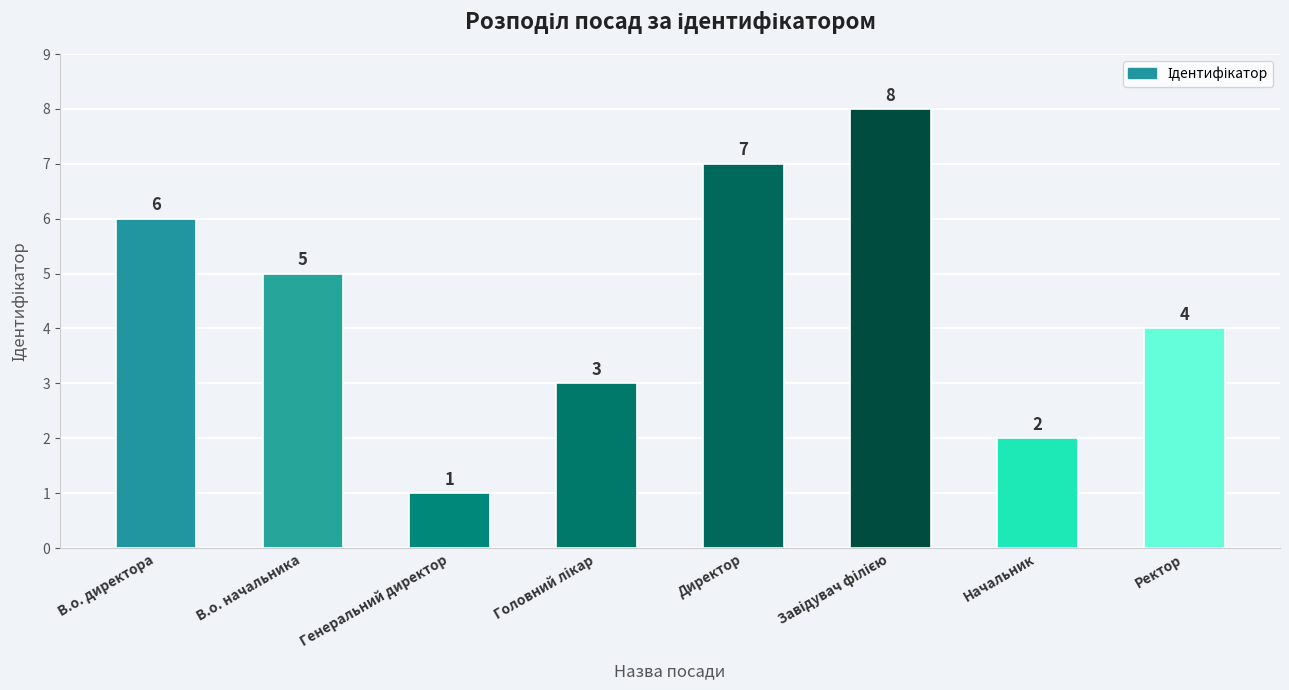

Which has a higher value, Генеральний директор or В.о. директора?

В.о. директора